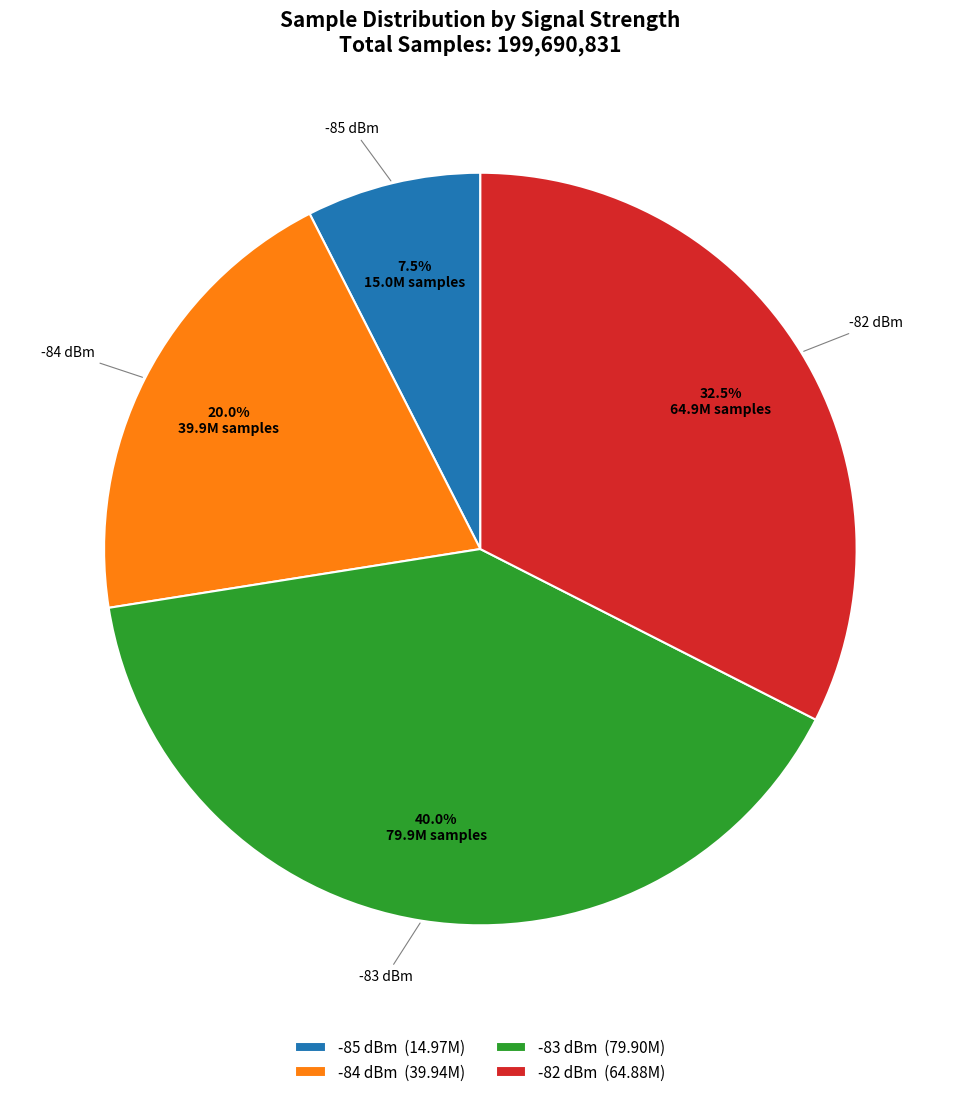

Combined, do -82 dBm and -83 dBm account for over 50%?

Yes